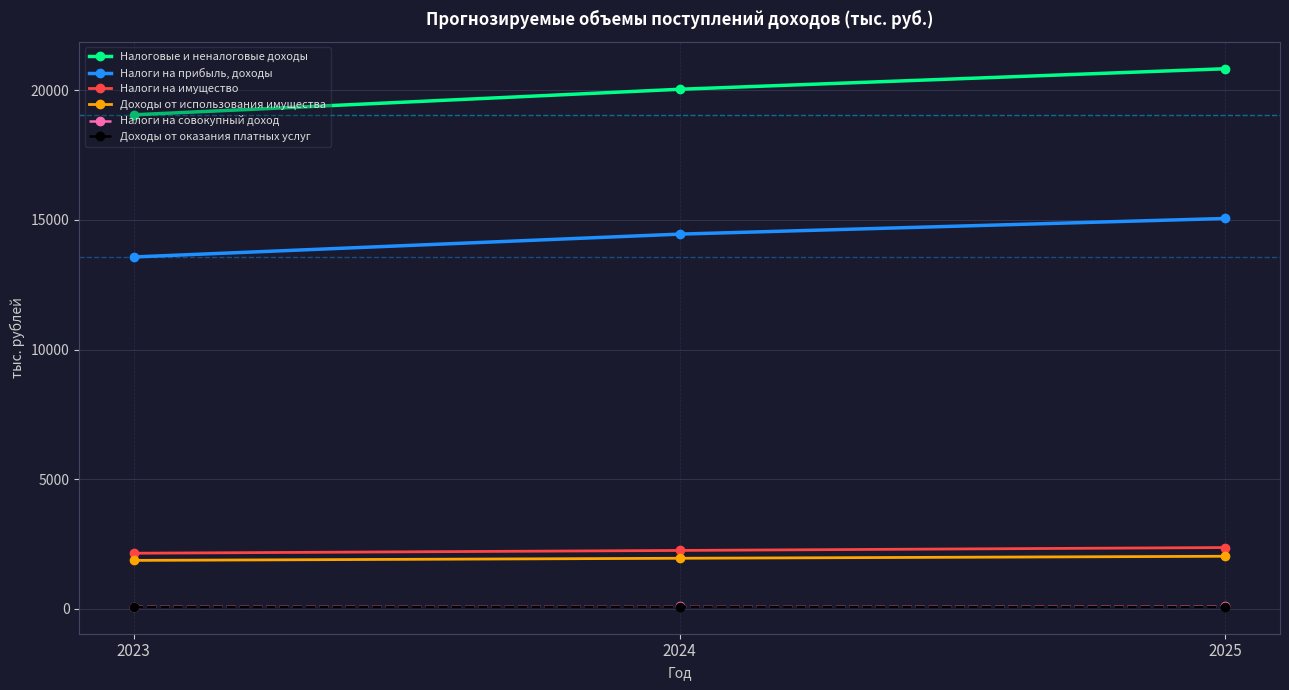

What is the maximum value shown in the chart?

20830